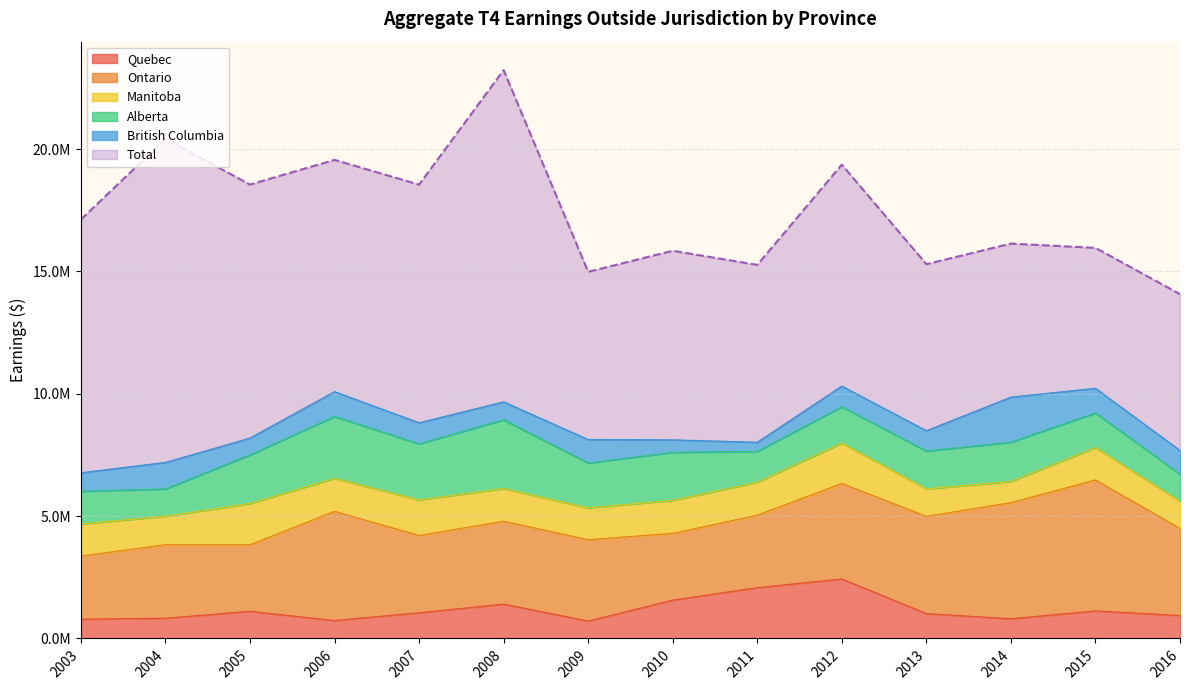

What is the sum of the British Columbia values at 2005 and 2011?

1063100